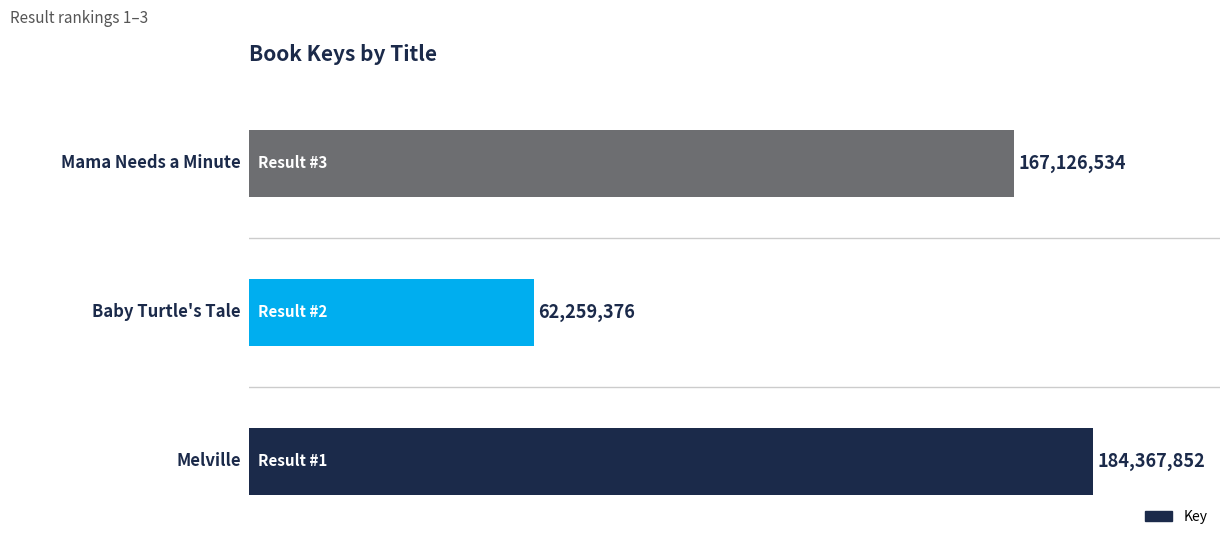

What is the sum of all values?

413753762